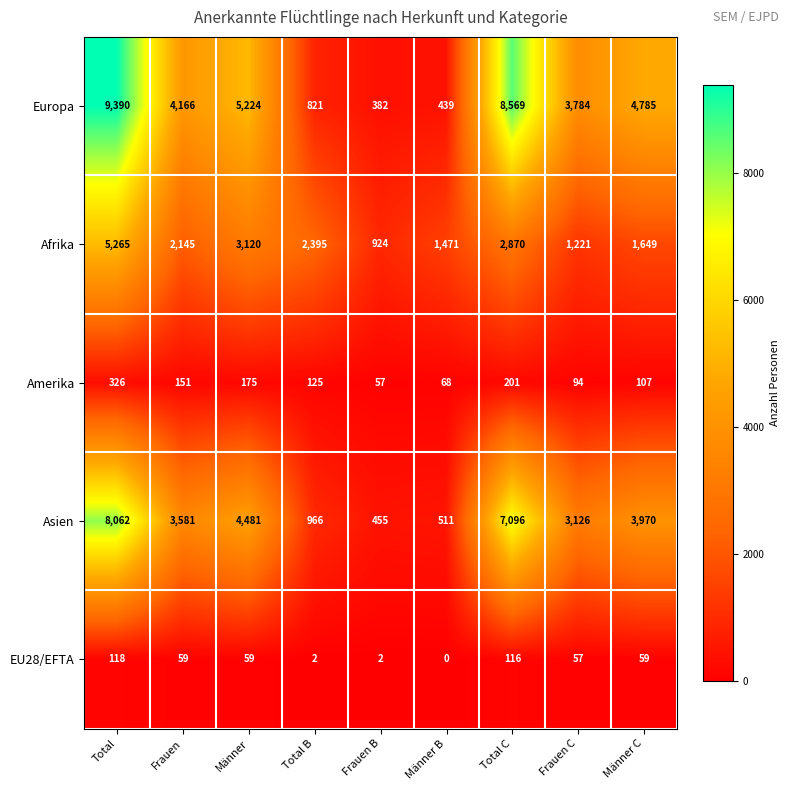

List the series in order of their peak value, lowest first.

EU28/EFTA, Amerika, Afrika, Asien, Europa